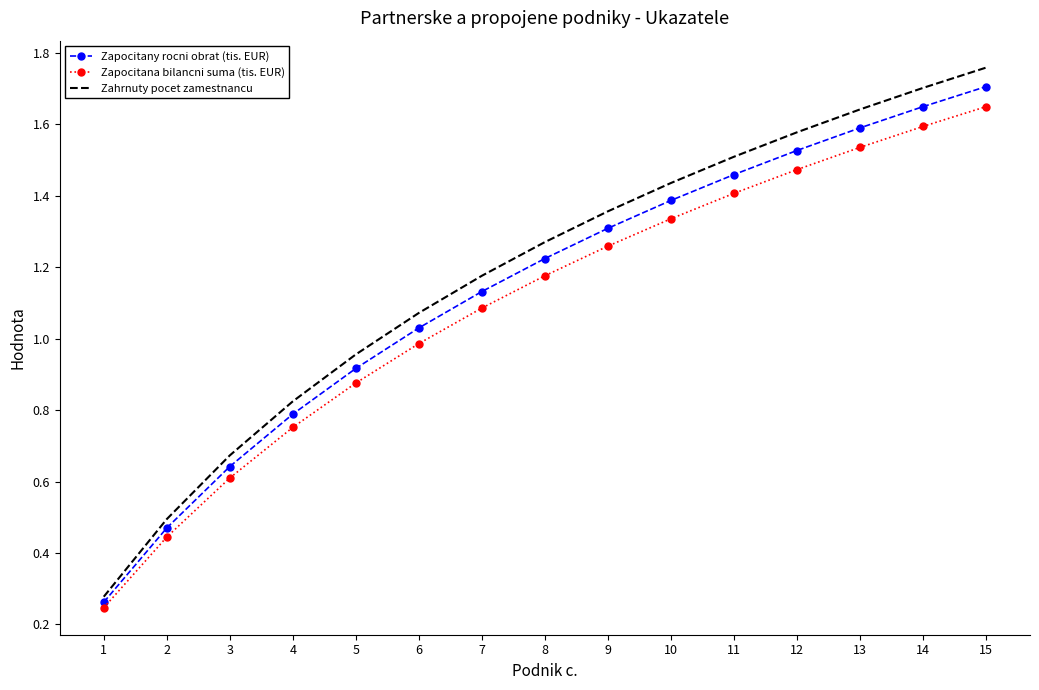

How many values in the Zahrnuty pocet zamestnancu series exceed 1?

10